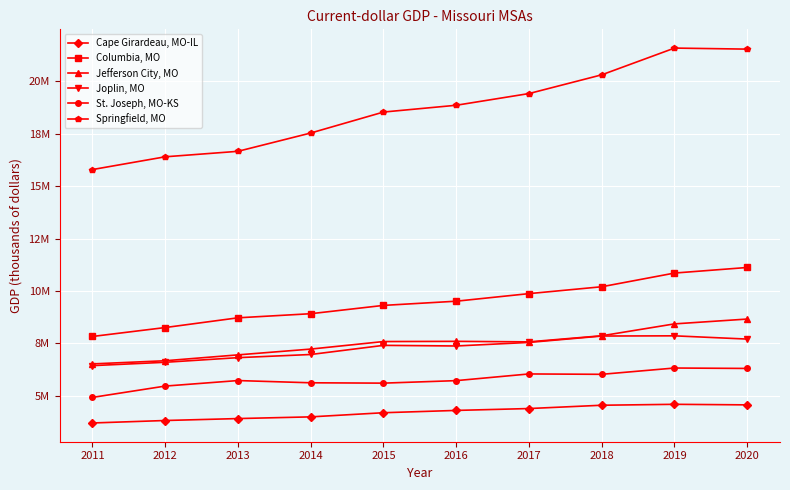

True or false: Columbia, MO and St. Joseph, MO-KS intersect in this chart.

False